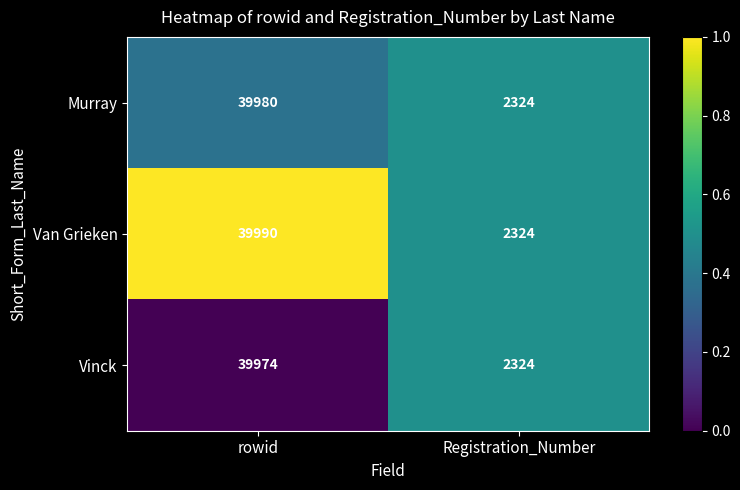

Which series has the largest total across all categories?

Van Grieken